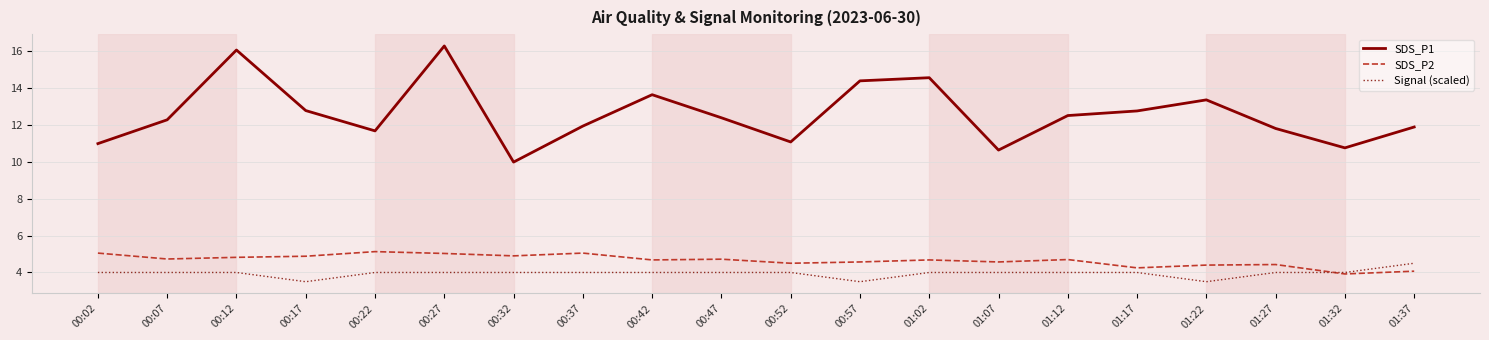

The SDS_P2 series shows 4.8 at 00:12. True or false?

True